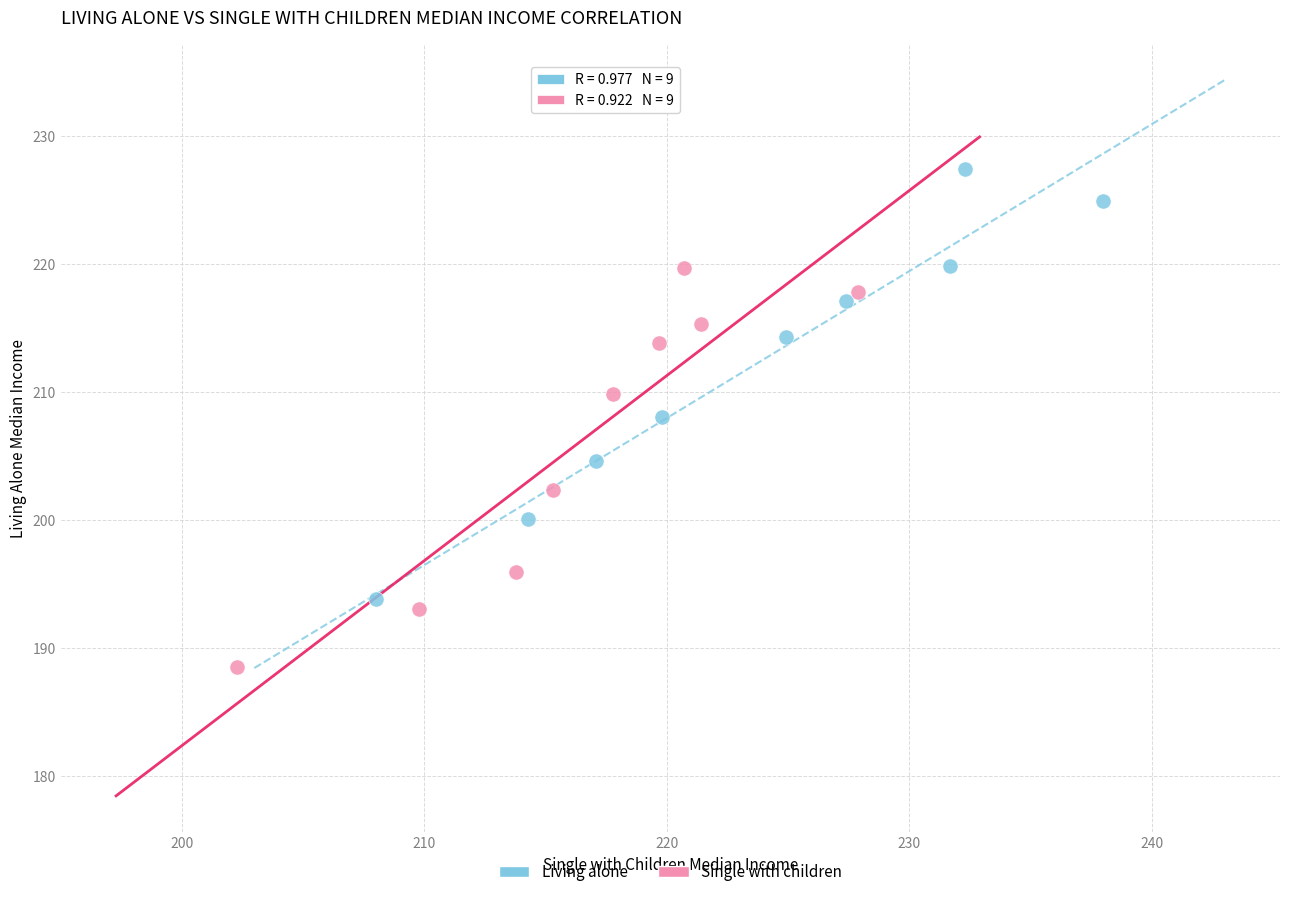

Which series contains the lowest Y value?

Single with children